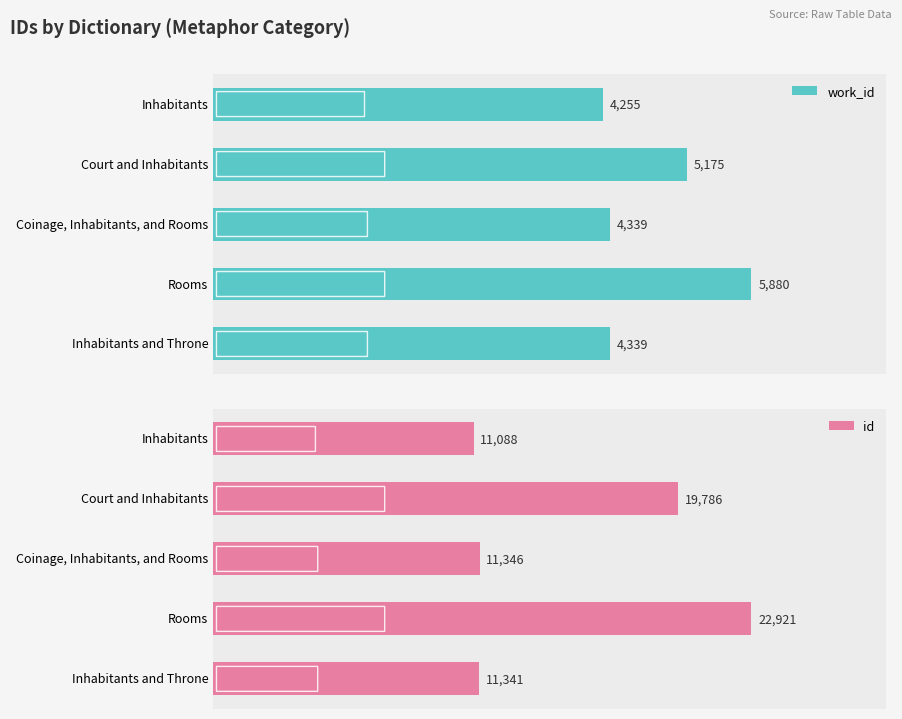

How many distinct data groups are displayed?

2